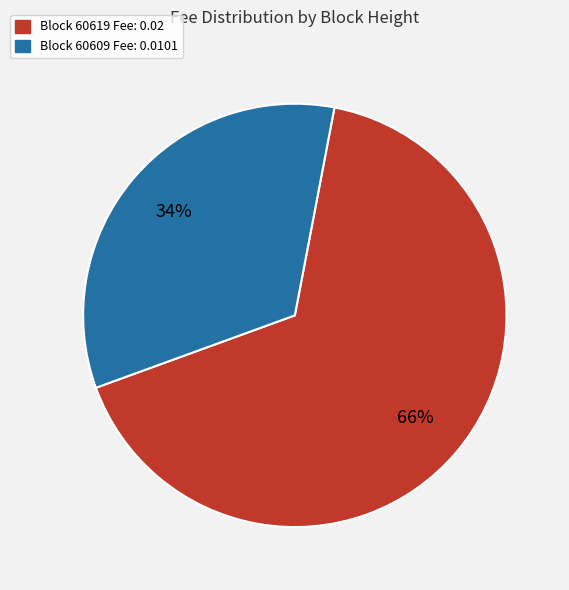

Is there a majority slice in this chart?

Yes